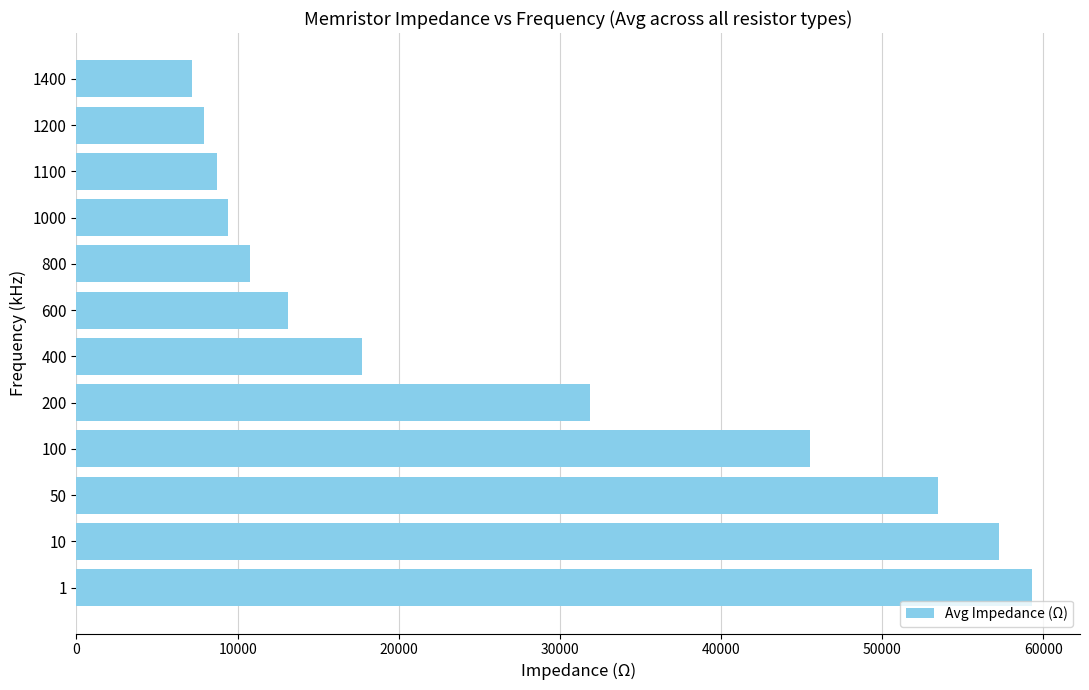

What is the ratio of the value at 800 to the value at 200?

0.3